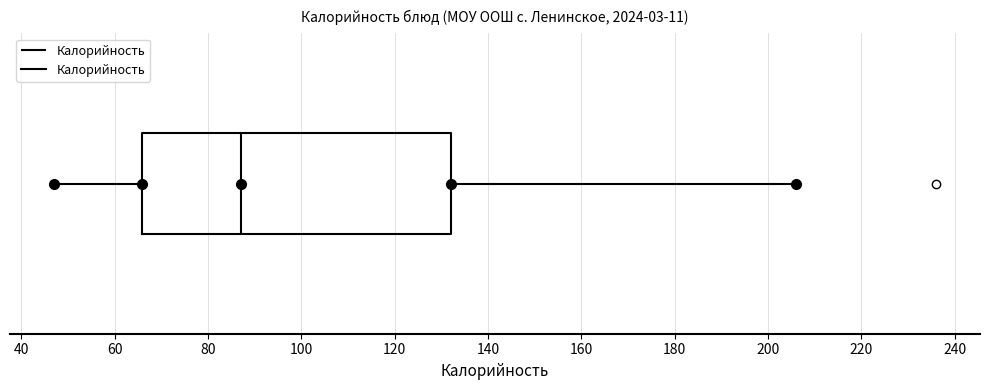

Where does the right whisker of the box end on the x-axis? The values are not printed on the chart, so give them approximately, as read against the axis.

206